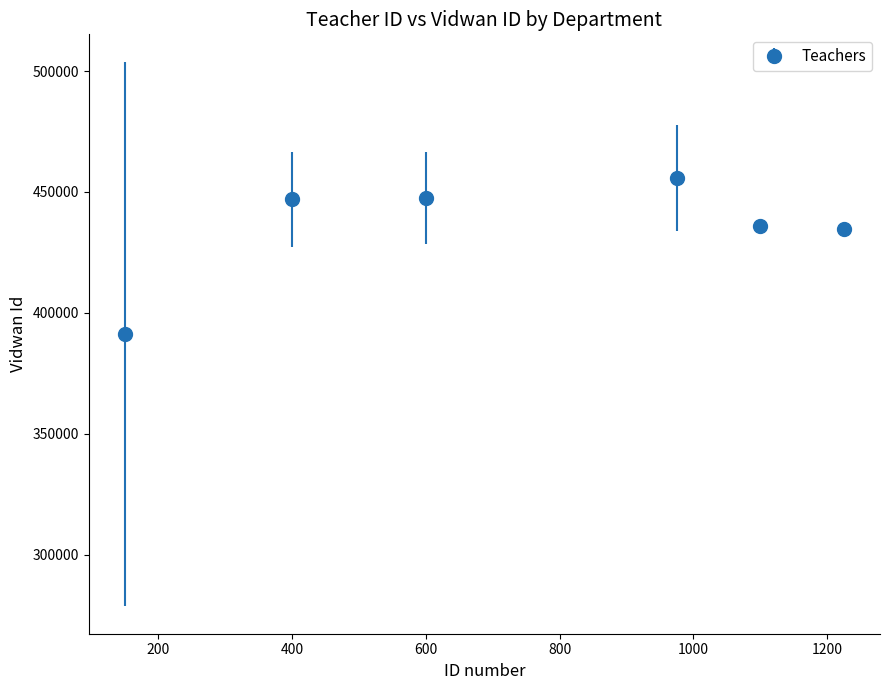

What is the value of the 2nd point from the left?

446915.0